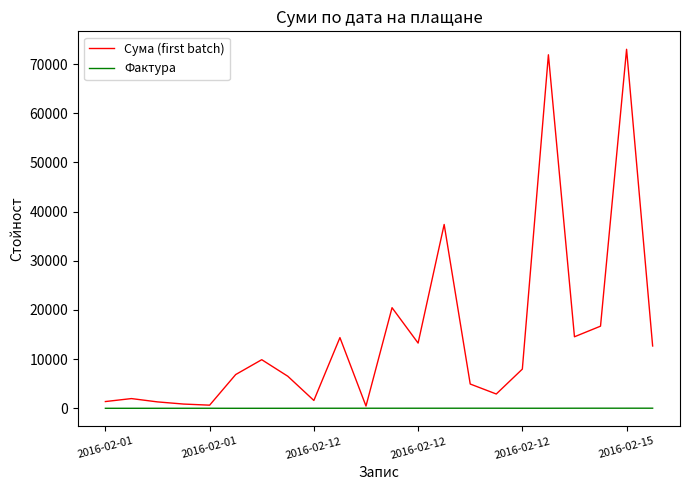

List the series in order of their peak value, lowest first.

Фактура, Сума (first batch)